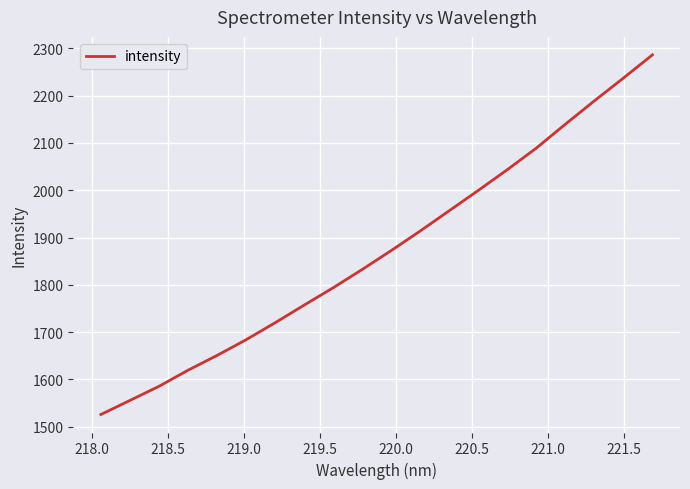

Reading left to right, transcribe all the data shown in this chart.

1526.0	1555.7	1585.5	1619.5	1650.8	1684.0	1719.9	1757.2	1793.9	1832.5	1872.5	1913.9	1956.7	1999.6	2043.4	2089.0	2139.5	2188.8	2236.9	2285.9